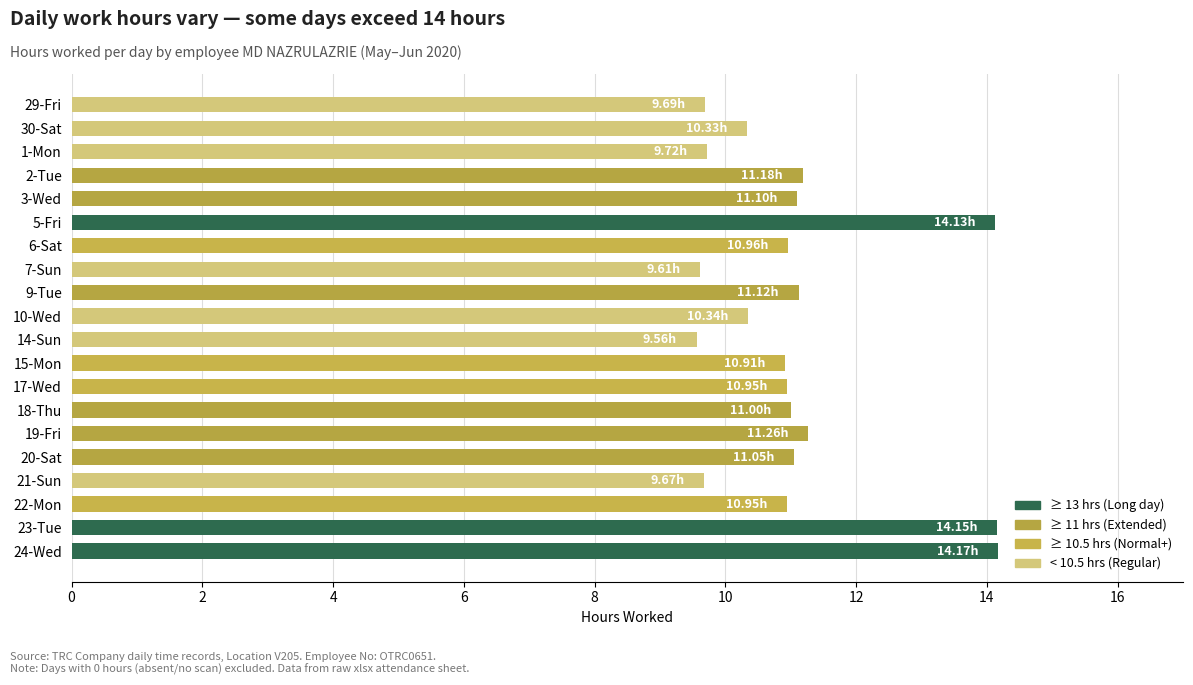

What is the change in value from 30-Sat to 6-Sat?

+0.6